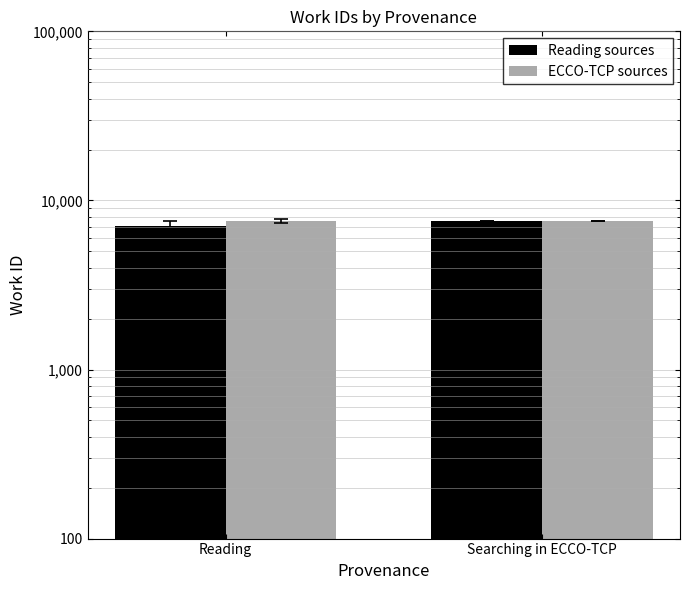

Which series changed the most between Reading and Searching in ECCO-TCP?

Reading sources